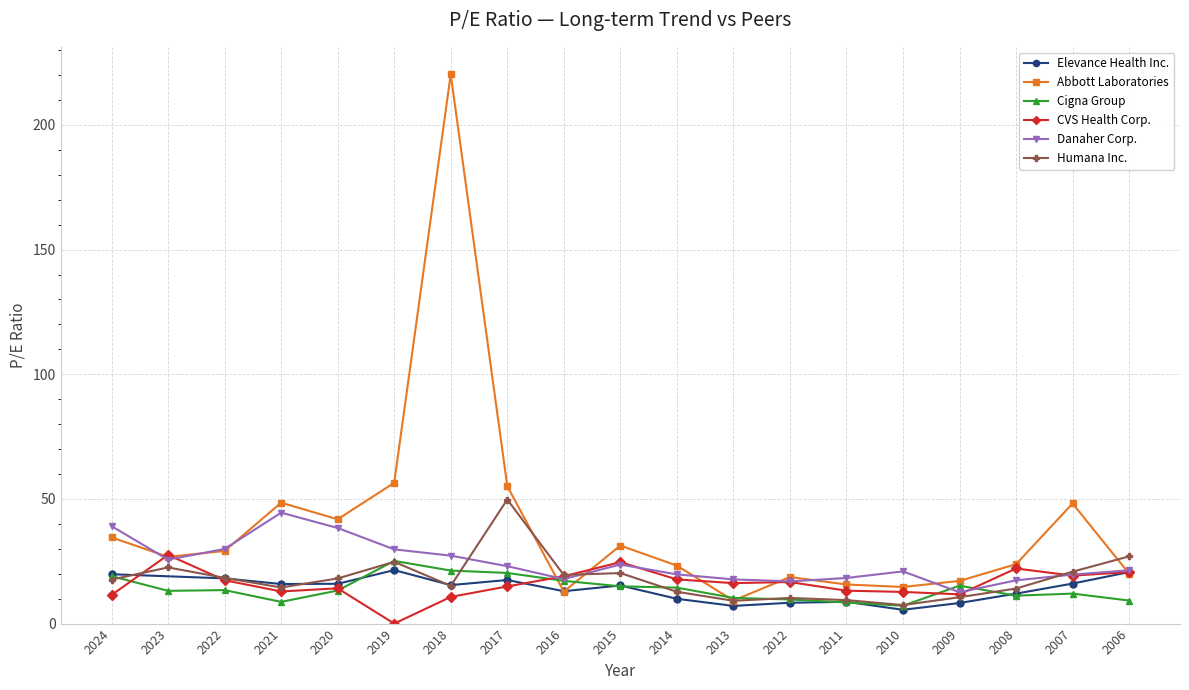

What is the lowest value of the Humana Inc. series?

7.4